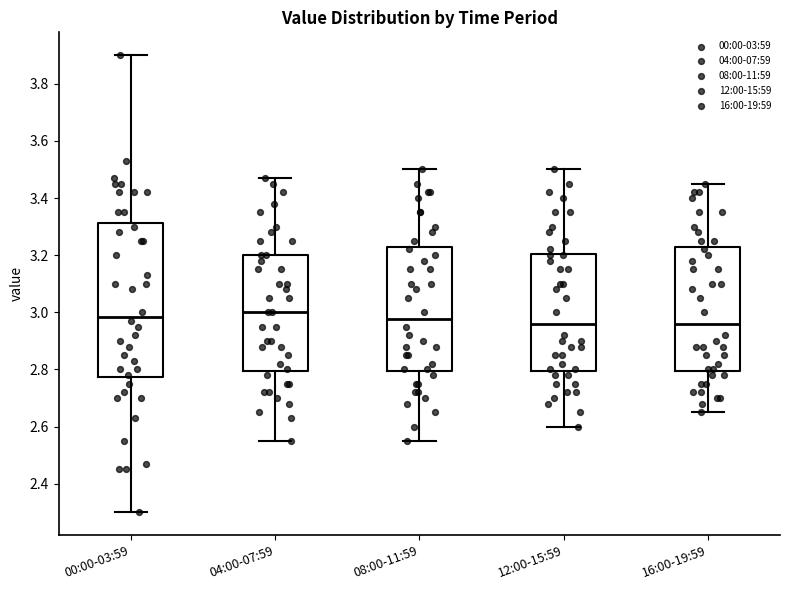

Where does the lower whisker of the box for 04:00-07:59 end on the y-axis? The values are not printed on the chart, so give them approximately, as read against the axis.

2.56